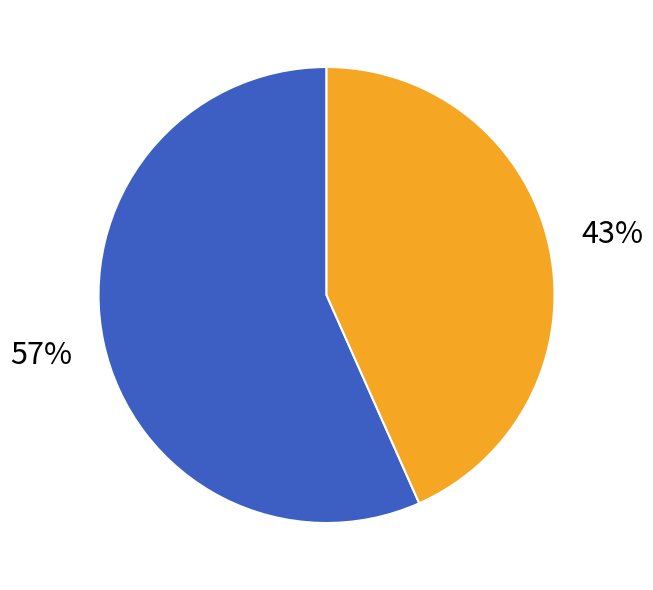

Is there any slice that represents more than half of the pie?

Yes